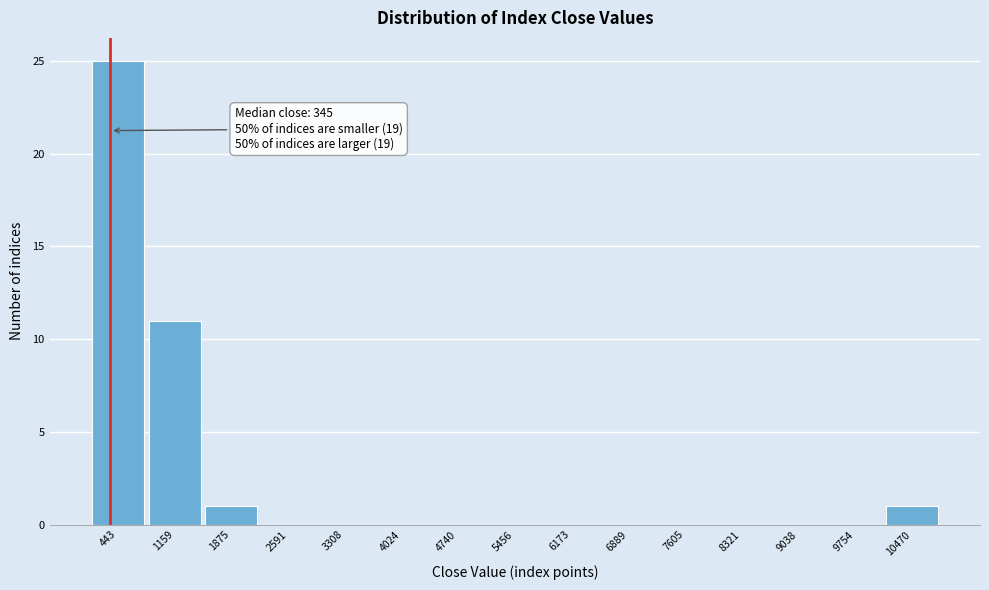

Over which range of the x-axis is the bar tallest?

100 to 800